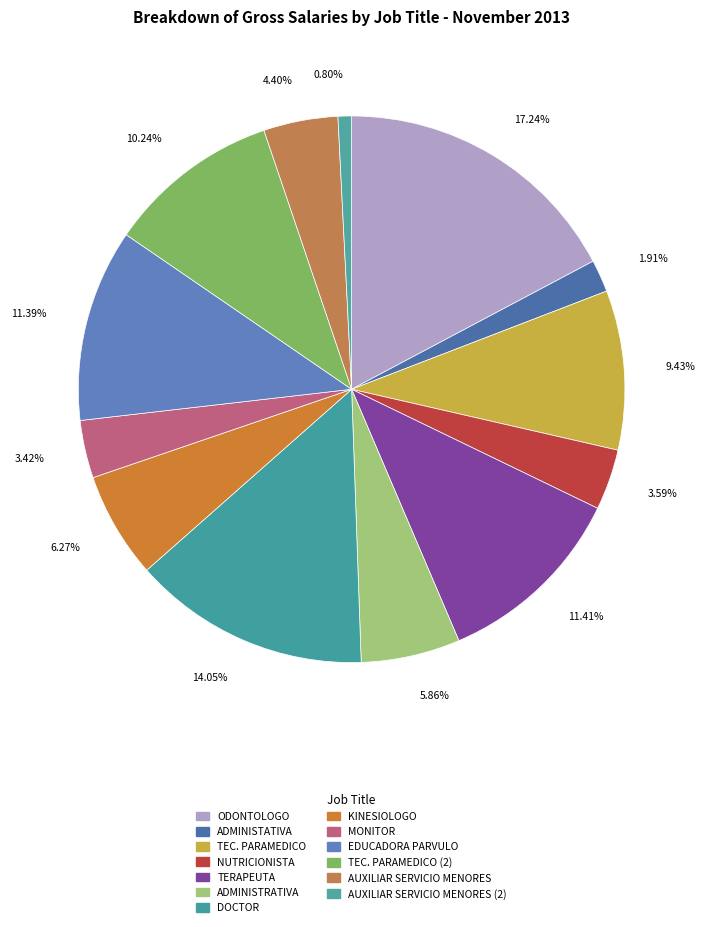

To the nearest percent, what percentage of the pie is TEC. PARAMEDICO (2)?

10%